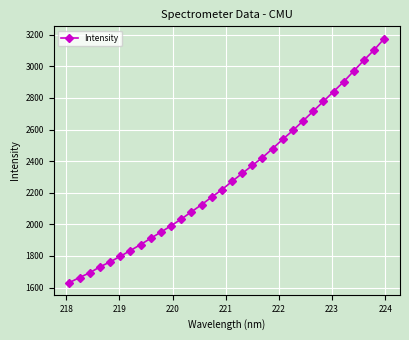

What is the smallest value displayed?

1631.2